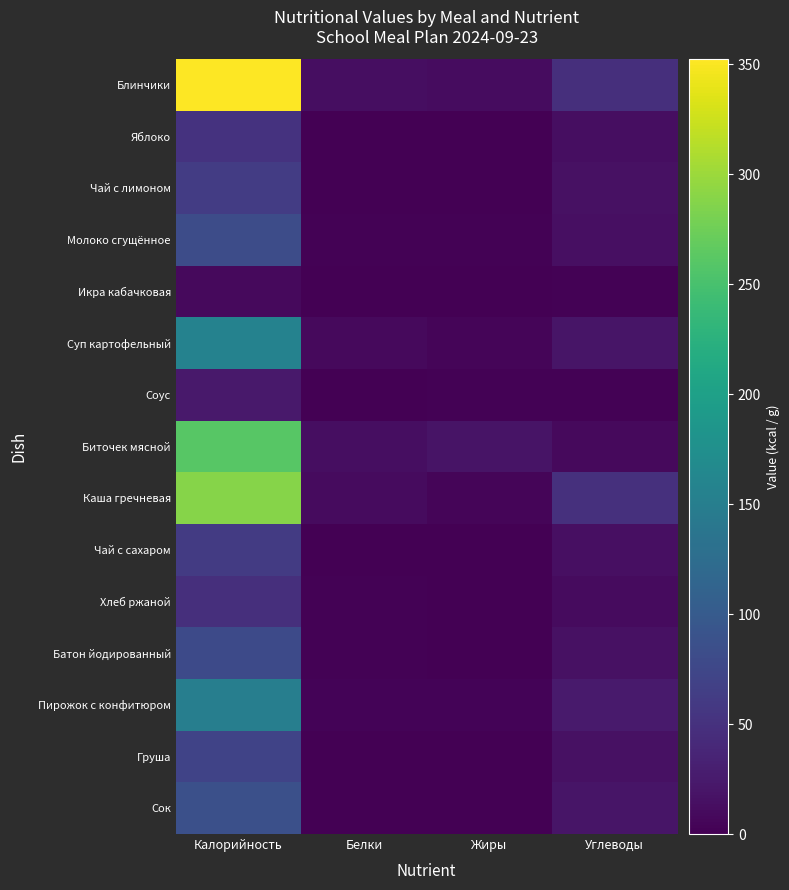

Reading left to right, extract all data points from this chart.

Блинчики: Калорийность=352.3	Белки=13.4	Жиры=12.1	Углеводы=47.5
Яблоко: Калорийность=52.3	Белки=0.5	Жиры=0.1	Углеводы=12.4
Чай с лимоном: Калорийность=62.2	Белки=0.2	Жиры=0.1	Углеводы=15.2
Молоко сгущённое: Калорийность=81.8	Белки=1.8	Жиры=2.1	Углеводы=13.9
Икра кабачковая: Калорийность=8.9	Белки=0.4	Жиры=0.0	Углеводы=1.8
Суп картофельный: Калорийность=156.5	Белки=8.6	Жиры=5.0	Углеводы=19.3
Соус: Калорийность=23.9	Белки=0.4	Жиры=1.4	Углеводы=2.4
Биточек мясной: Калорийность=261.0	Белки=13.1	Жиры=19.2	Углеводы=8.9
Каша гречневая: Калорийность=288.5	Белки=10.8	Жиры=5.5	Углеводы=49.0
Чай с сахаром: Калорийность=61.4	Белки=0.2	Жиры=0.1	Углеводы=15.0
Хлеб ржаной: Калорийность=48.0	Белки=2.0	Жиры=0.0	Углеводы=10.0
Батон йодированный: Калорийность=78.5	Белки=2.2	Жиры=0.9	Углеводы=15.4
Пирожок с конфитюром: Калорийность=150.2	Белки=3.9	Жиры=3.5	Углеводы=25.9
Груша: Калорийность=71.4	Белки=0.6	Жиры=0.5	Углеводы=16.2
Сок: Калорийность=86.6	Белки=1.0	Жиры=0.2	Углеводы=20.2